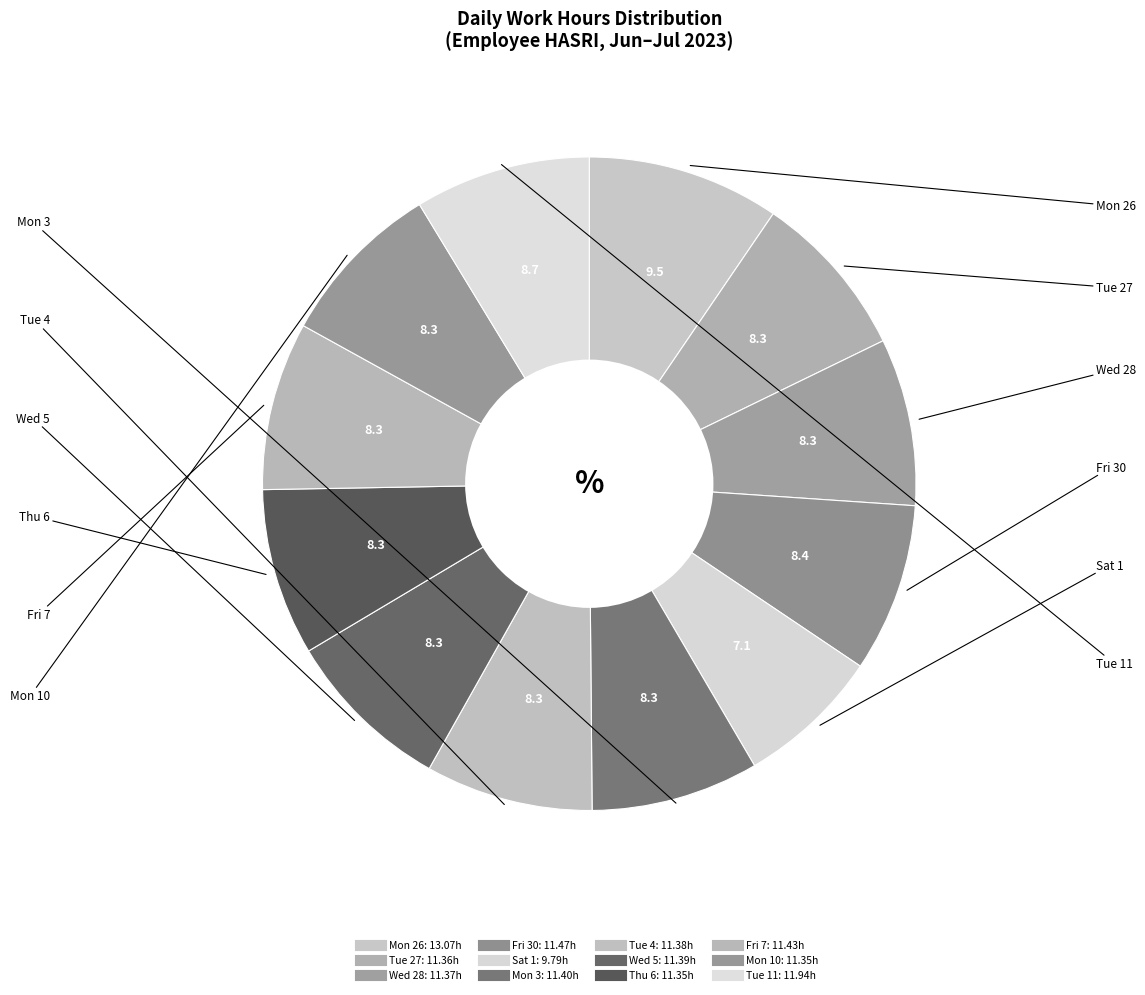

How many slices are in this pie chart?

12